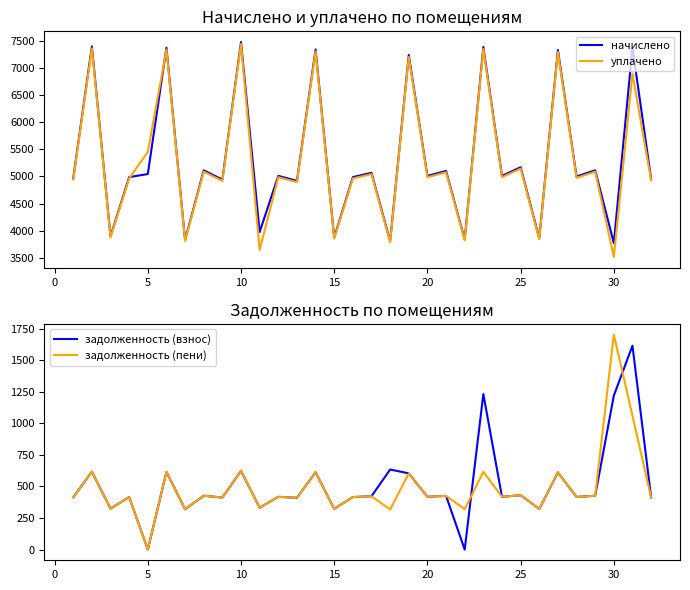

How many data points in задолженность (пени) are above 417?

17